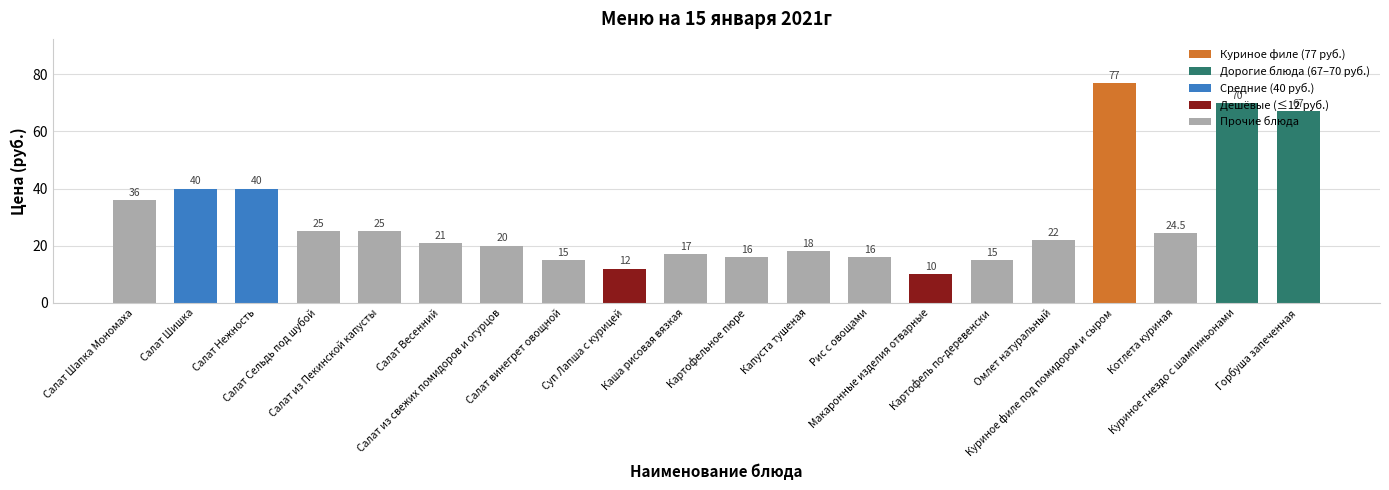

How many bars are there in total?

20